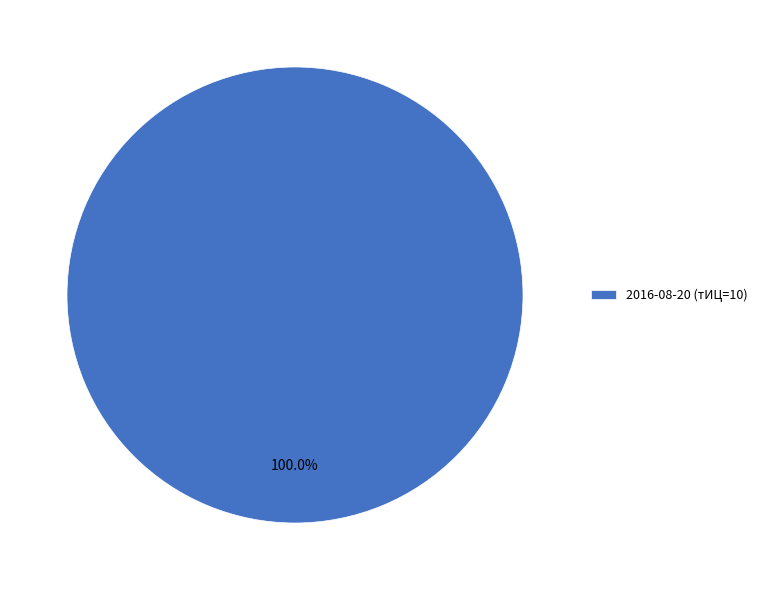

What percentage is the 2016-08-20 (тИЦ=10) slice, to the nearest percent?

100%